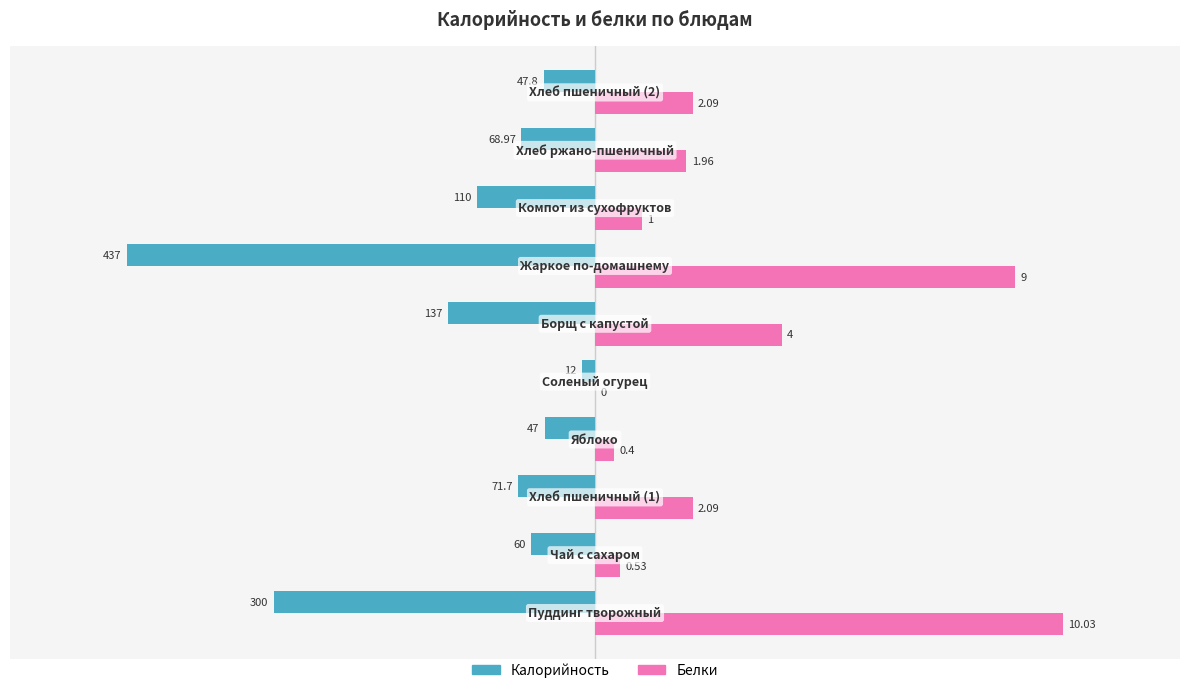

What are all the series names shown in the legend?

Калорийность, Белки